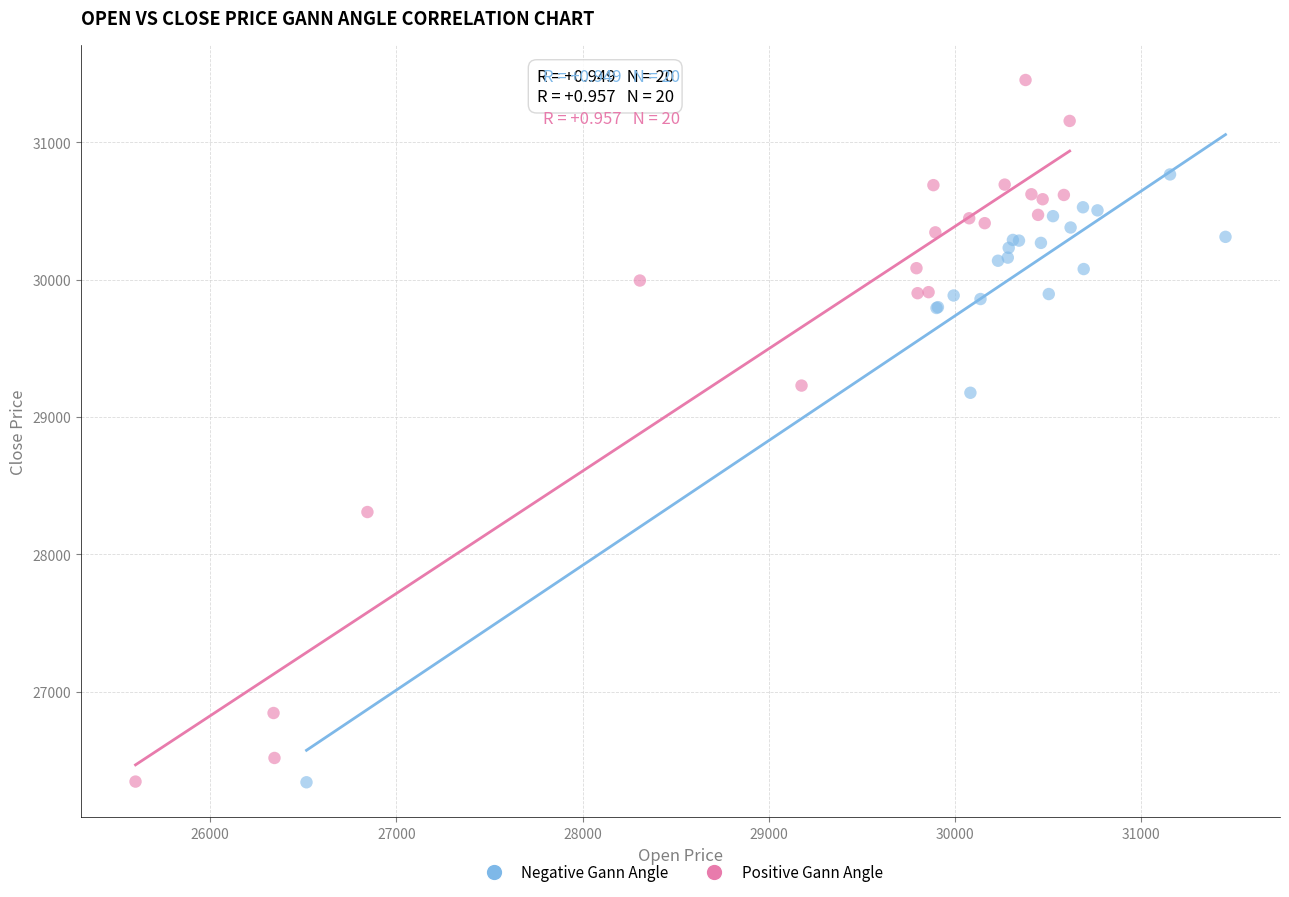

Which series reaches the maximum Y coordinate?

Positive Gann Angle